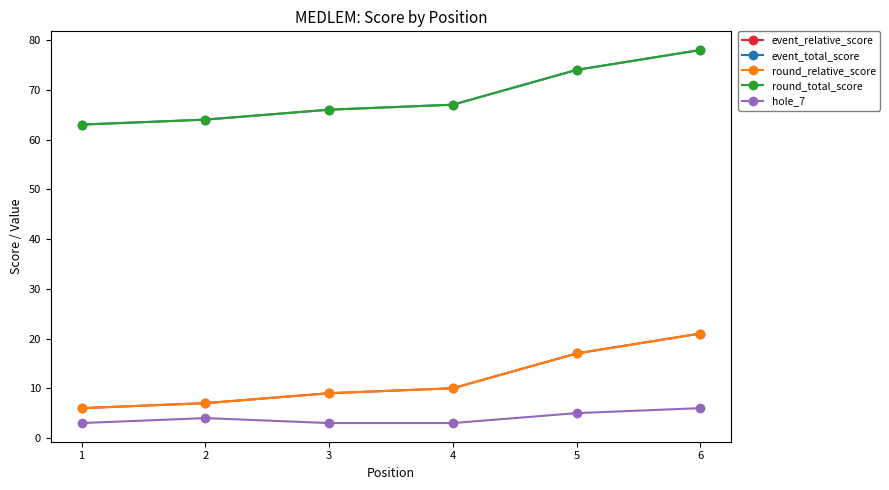

List the labels in order of round_relative_score value, smallest first.

1, 2, 3, 4, 5, 6